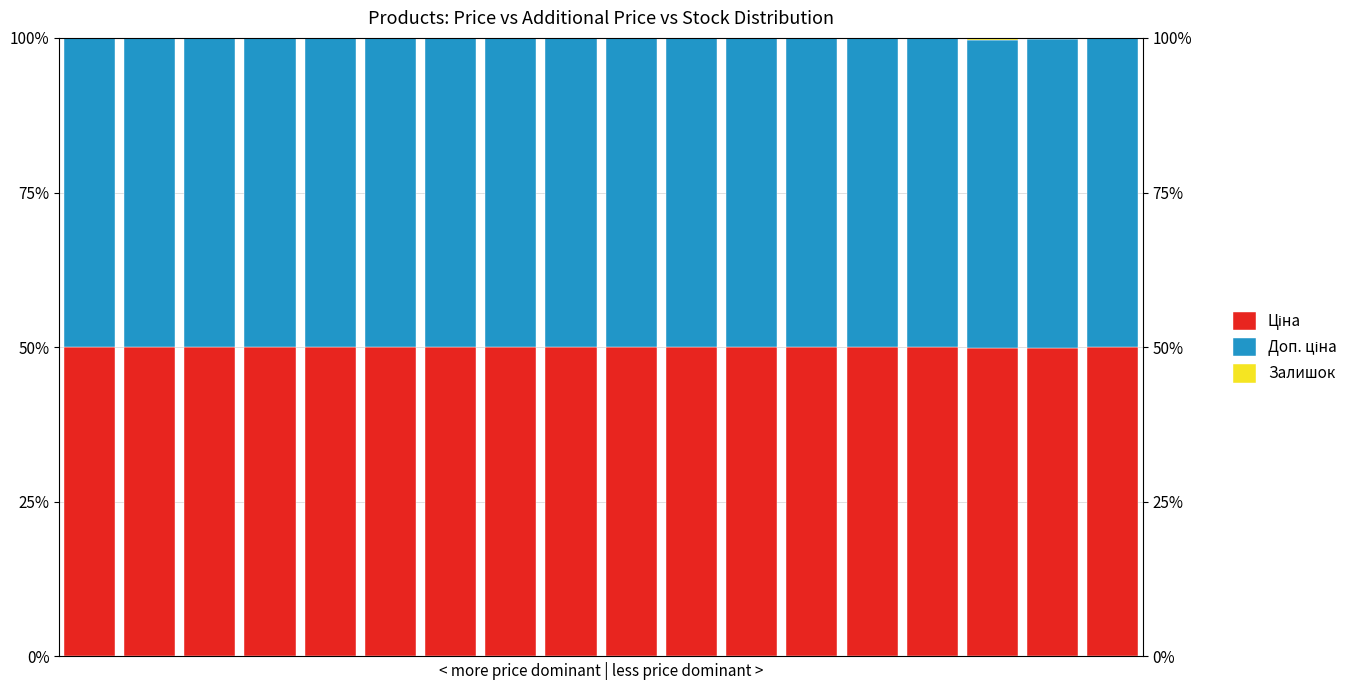

How many groups of bars are there?

18